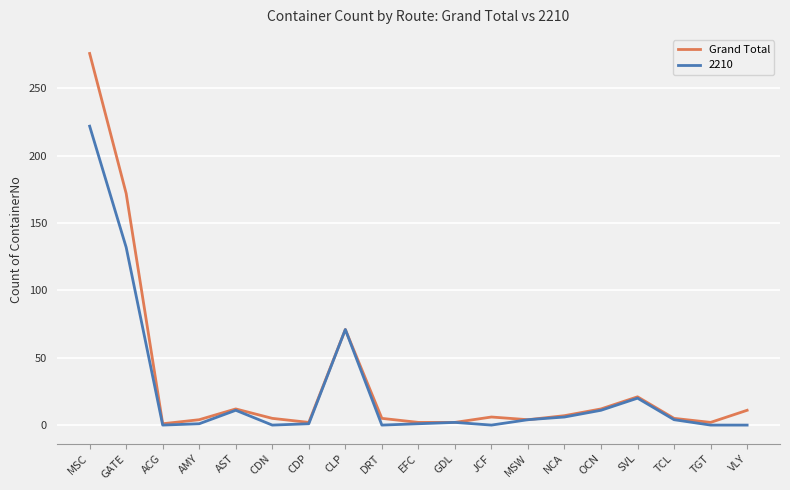

True or false: 2210 has more than 1 interior local peaks.

True